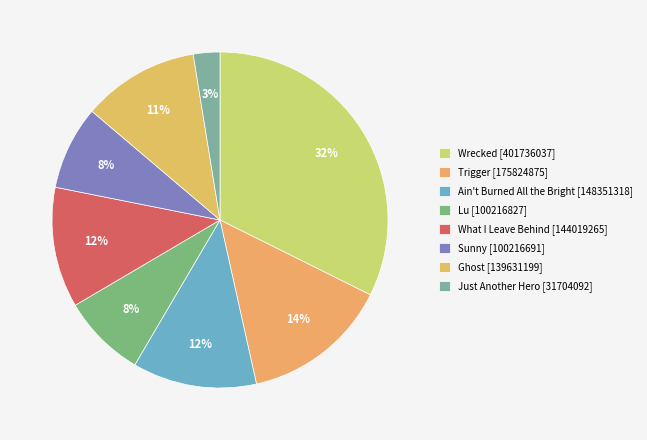

How many segments does this pie chart have?

8